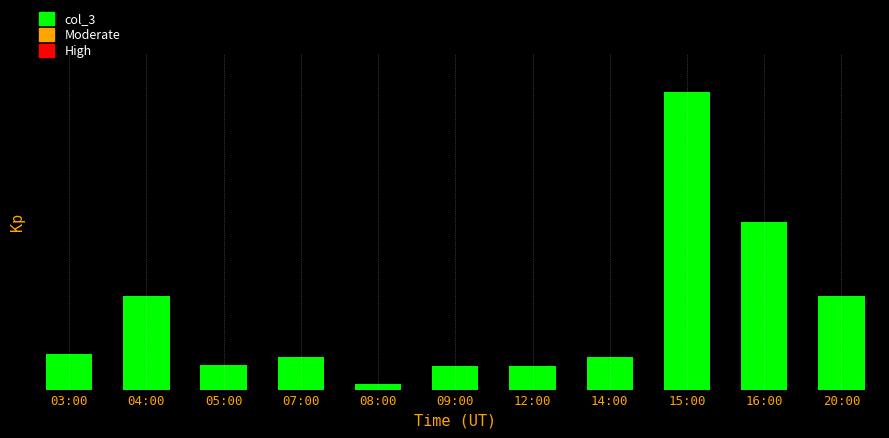

True or false: the data shows 103 at 12:00.

False